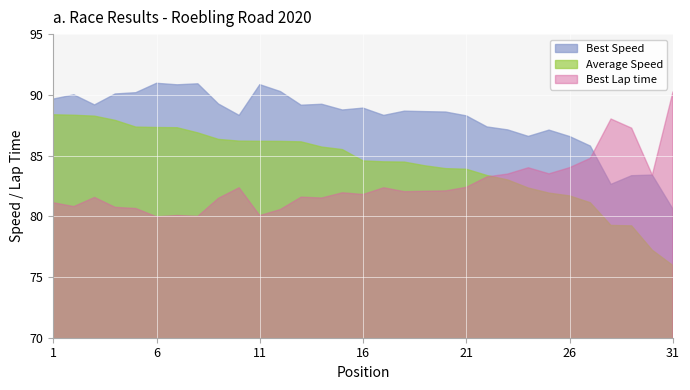

The value of Best Speed at 16 is 88.9. True or false?

True